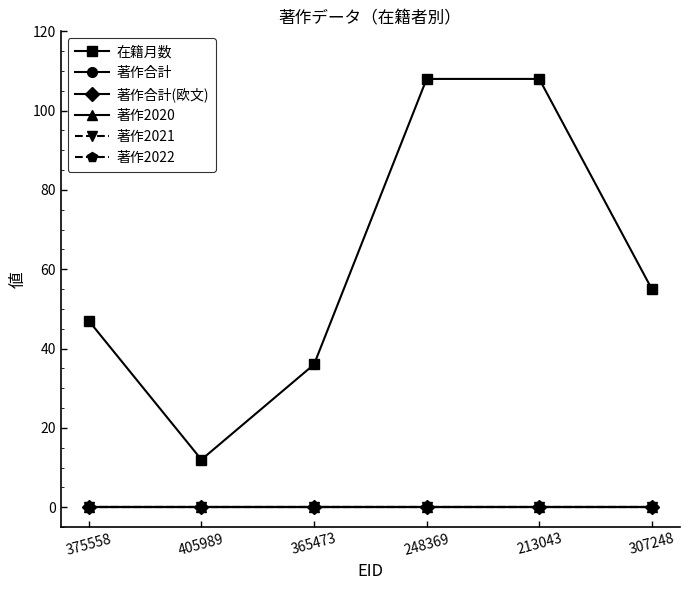

Reading left to right, extract all data points from this chart.

在籍月数: 375558=47	405989=12	365473=36	248369=108	213043=108	307248=55
著作合計: 375558=0	405989=0	365473=0	248369=0	213043=0	307248=0
著作合計(欧文): 375558=0	405989=0	365473=0	248369=0	213043=0	307248=0
著作2020: 375558=0	405989=0	365473=0	248369=0	213043=0	307248=0
著作2021: 375558=0	405989=0	365473=0	248369=0	213043=0	307248=0
著作2022: 375558=0	405989=0	365473=0	248369=0	213043=0	307248=0